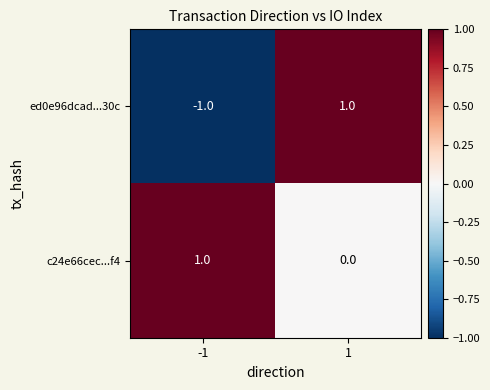

Which series has the largest range (max minus min)?

ed0e96dcad...30c